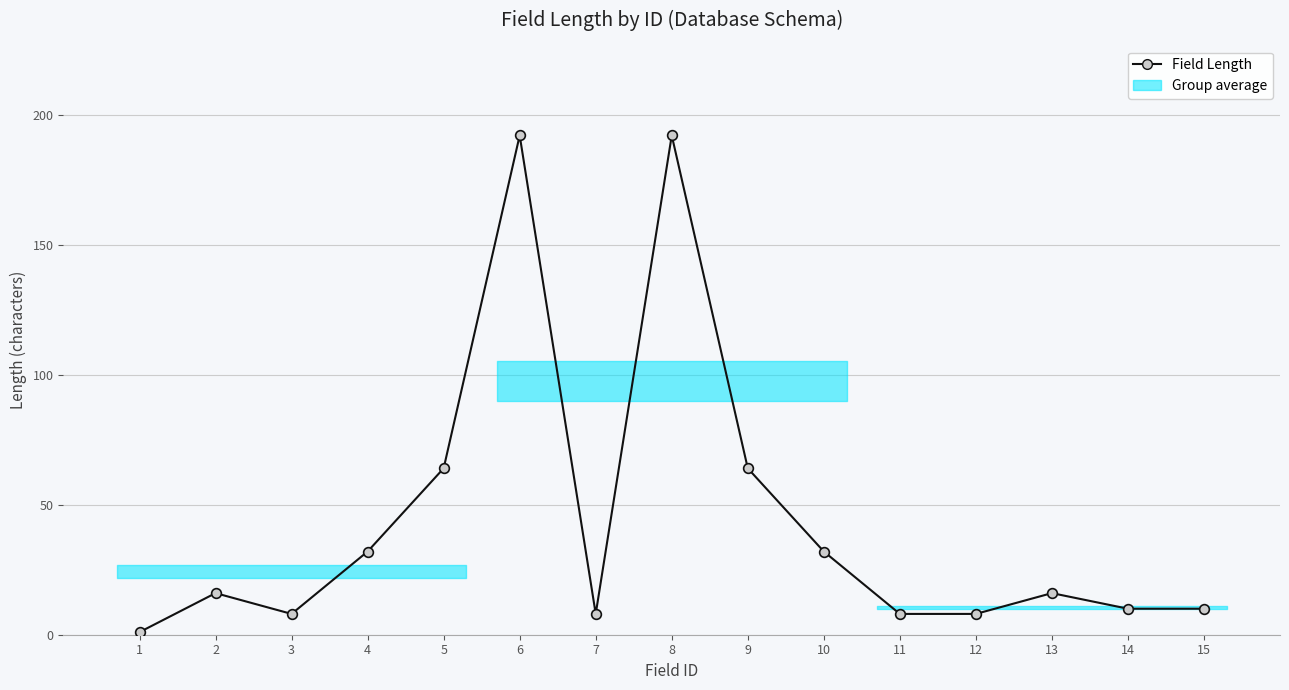

How many points are higher than both their immediate neighbors (excluding endpoints)?

4